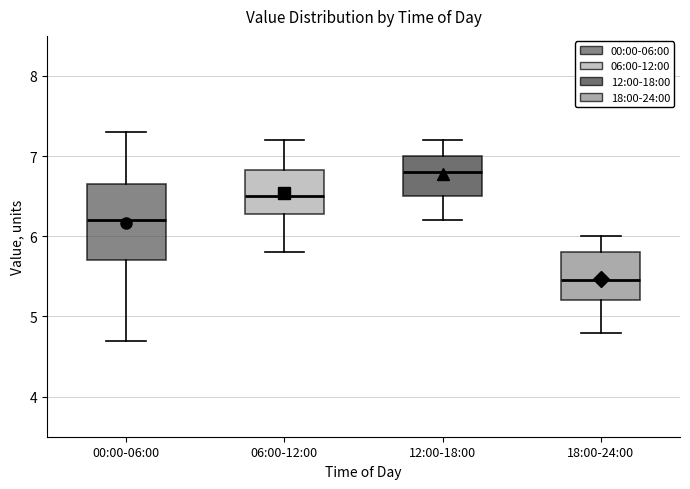

Which box has the highest median line?

12:00-18:00